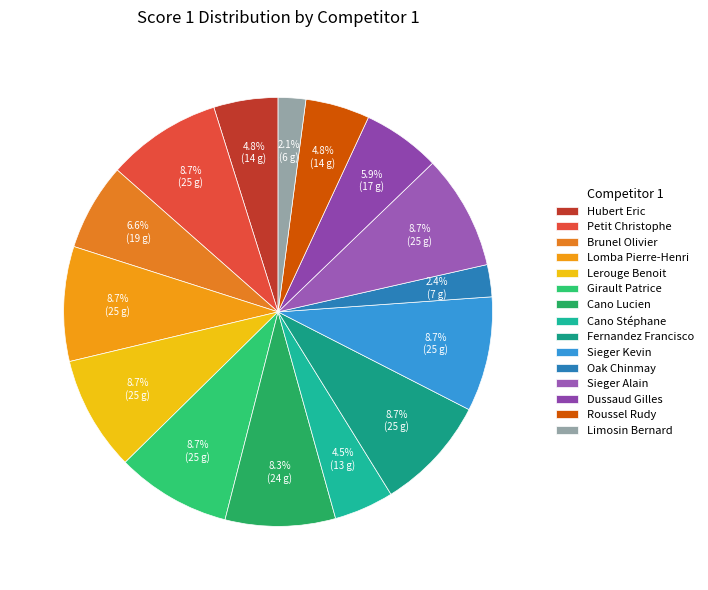

Does Cano Lucien account for over 50% of the chart?

No